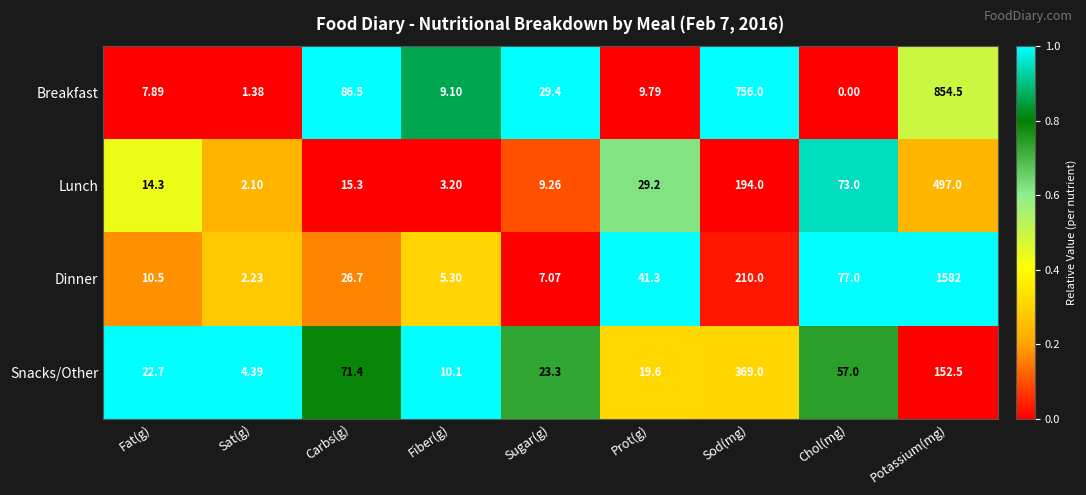

Where is Snacks/Other nearest to the value 186?

Potassium(mg)